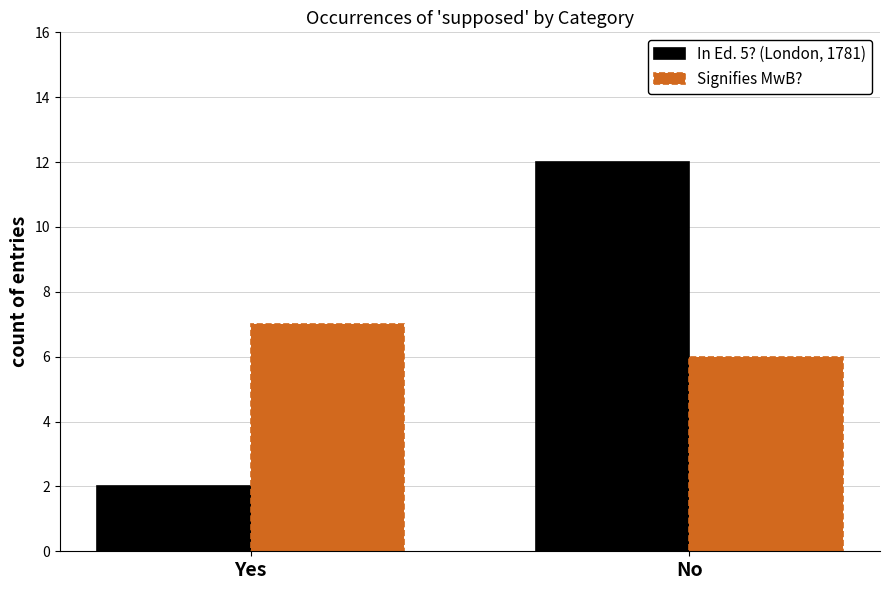

What is the value of the In Ed. 5? (London, 1781) bar at the 1st from the left?

2